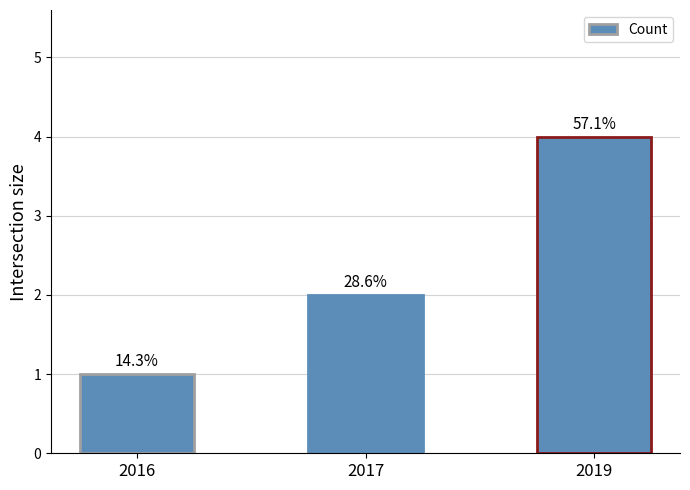

List the labels in order of value, largest first.

2019, 2017, 2016